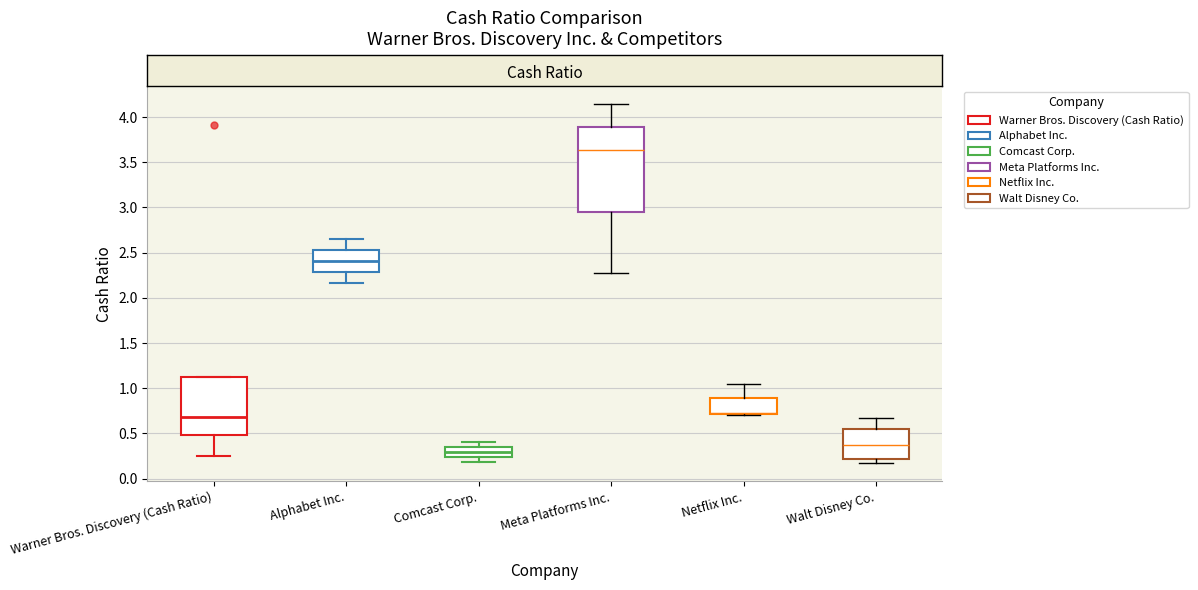

Where is the upper edge of the box for Alphabet Inc. on the y-axis? The values are not printed on the chart, so give them approximately, as read against the axis.

2.55